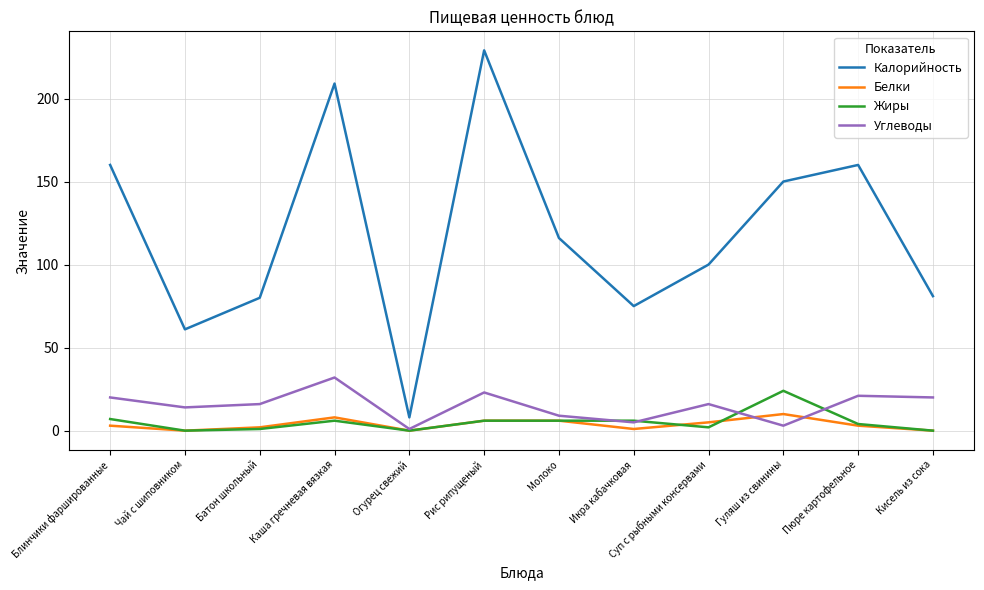

Does the chart display data point markers on the line(s)?

No